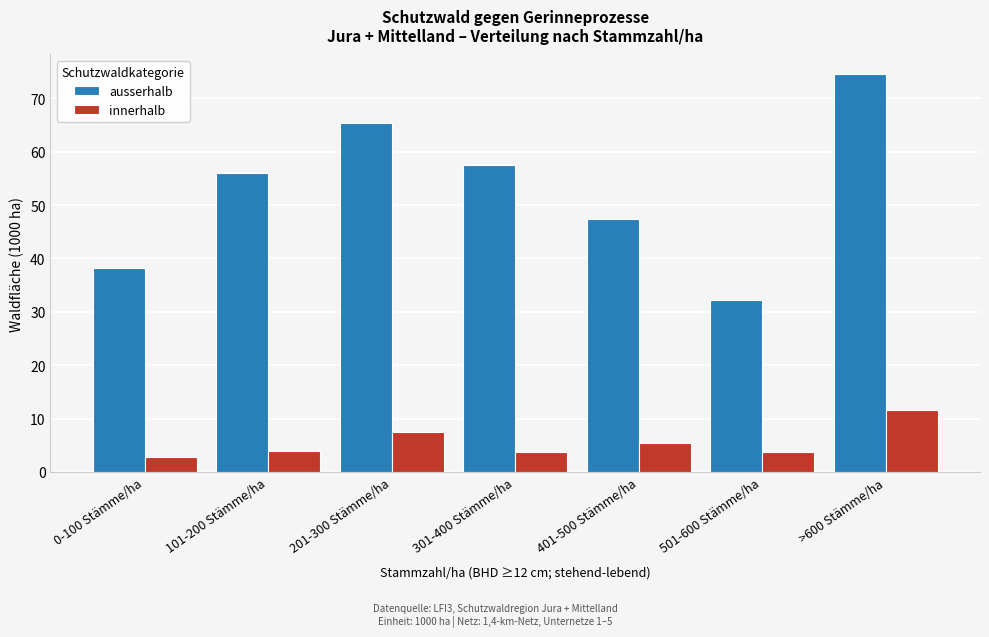

The value of ausserhalb at 201-300 Stämme/ha is 65.3. True or false?

True